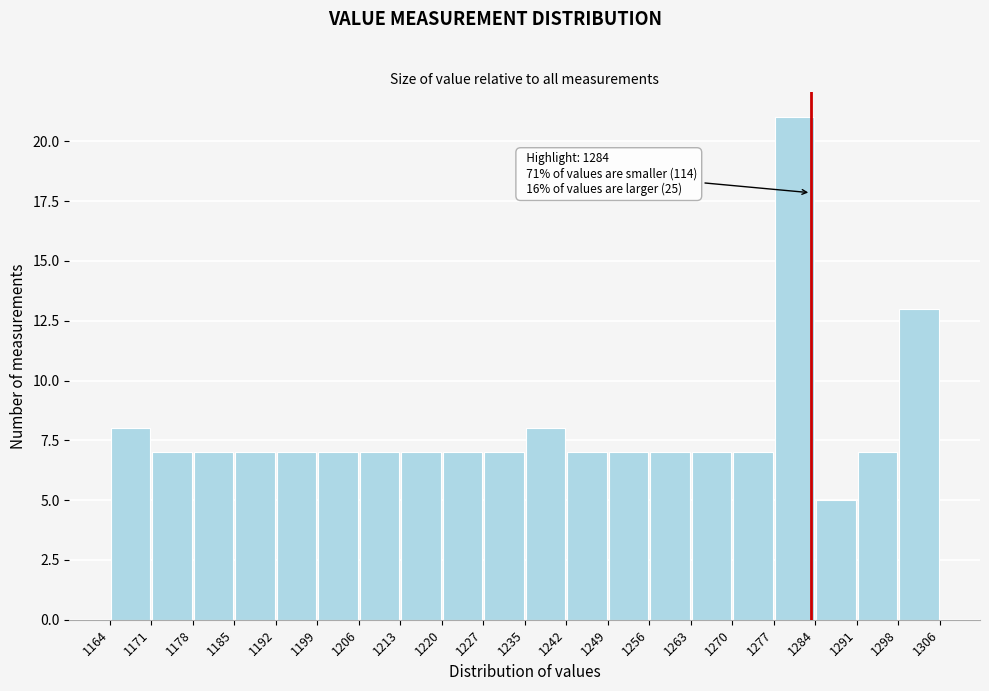

Over which range of the x-axis is the bar tallest?

1277 to 1284